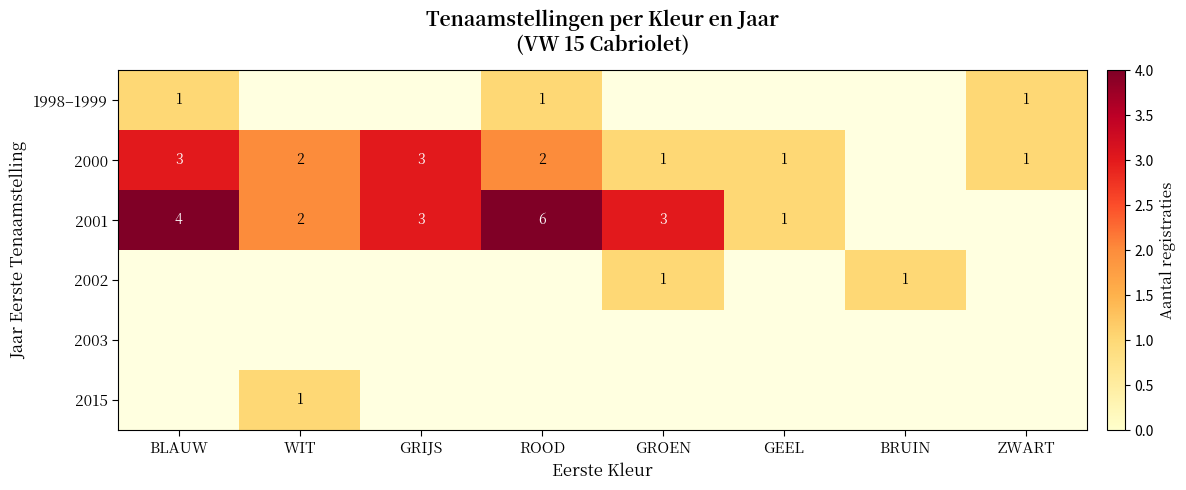

The 2002 series shows 1 at GROEN. True or false?

True